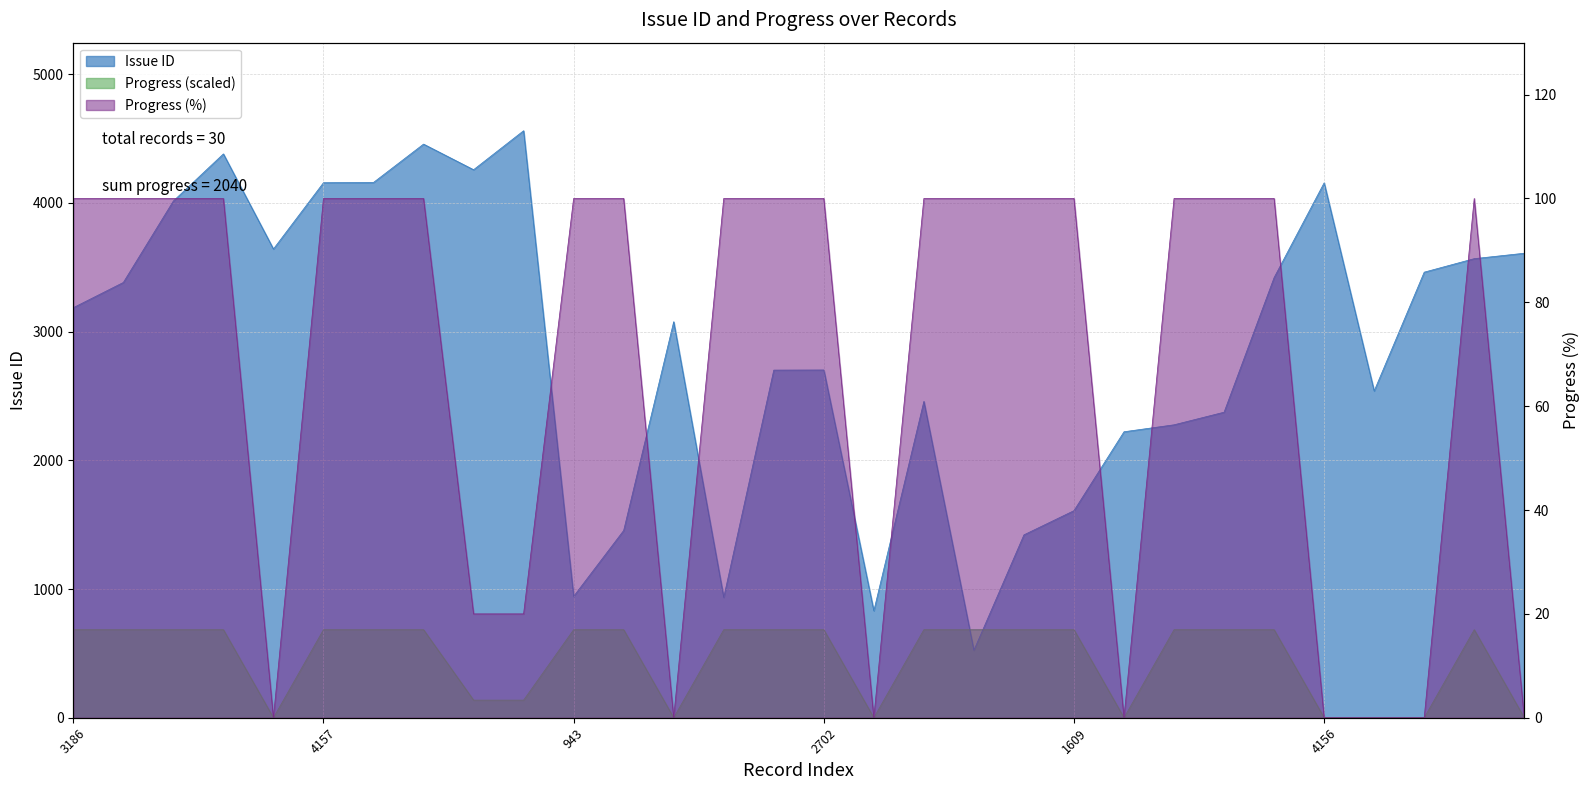

At which label is Issue ID closest to 2542?

2539